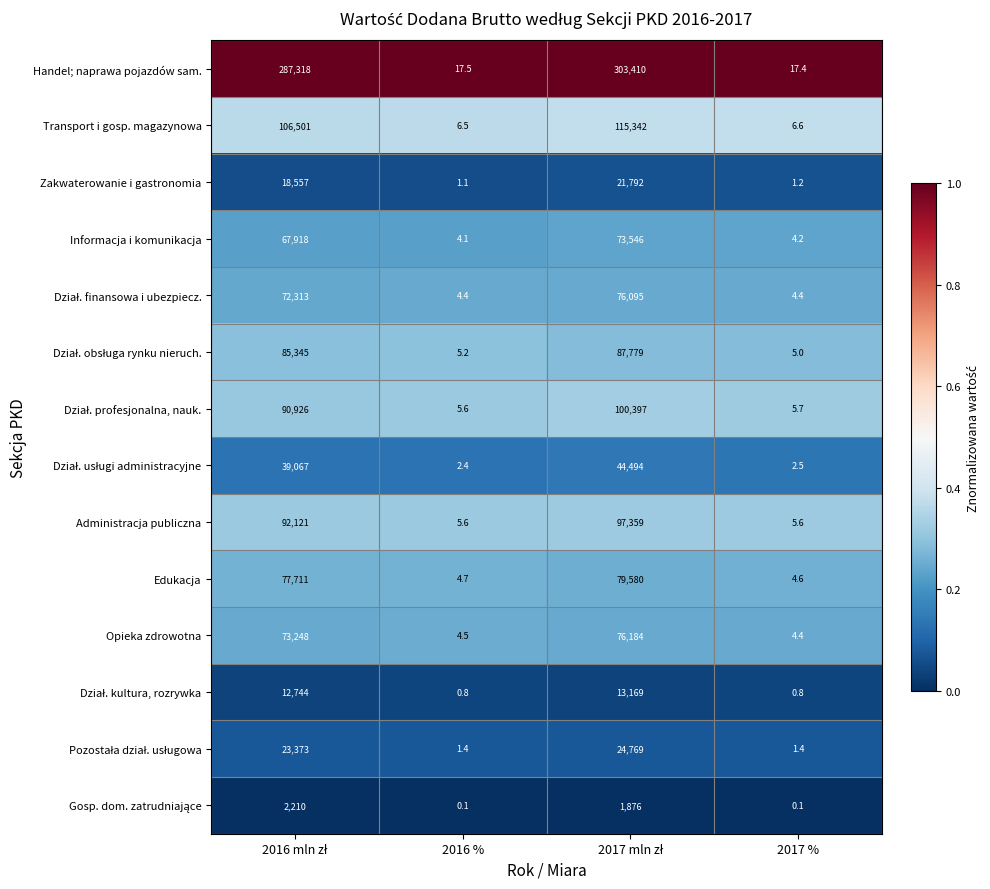

Is it true that Handel; naprawa pojazdów sam. equals 24.6 at 2016 %?

False